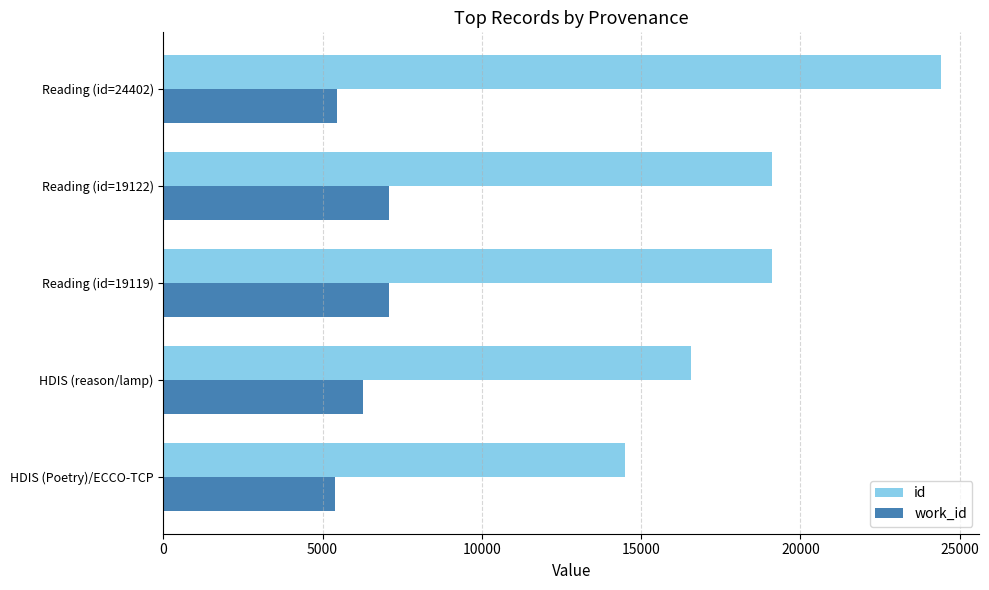

Between Reading (id=19122) and Reading (id=24402), which series saw the biggest shift?

id